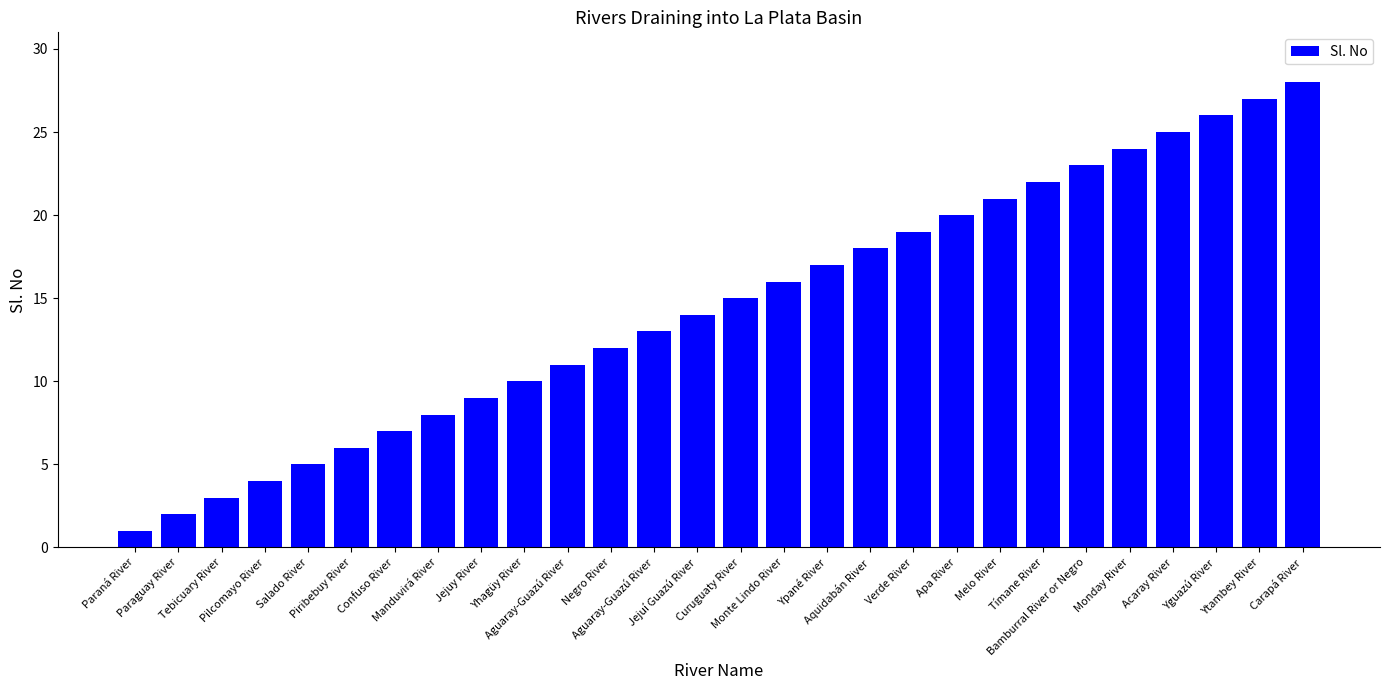

What is the sum of all values?

406